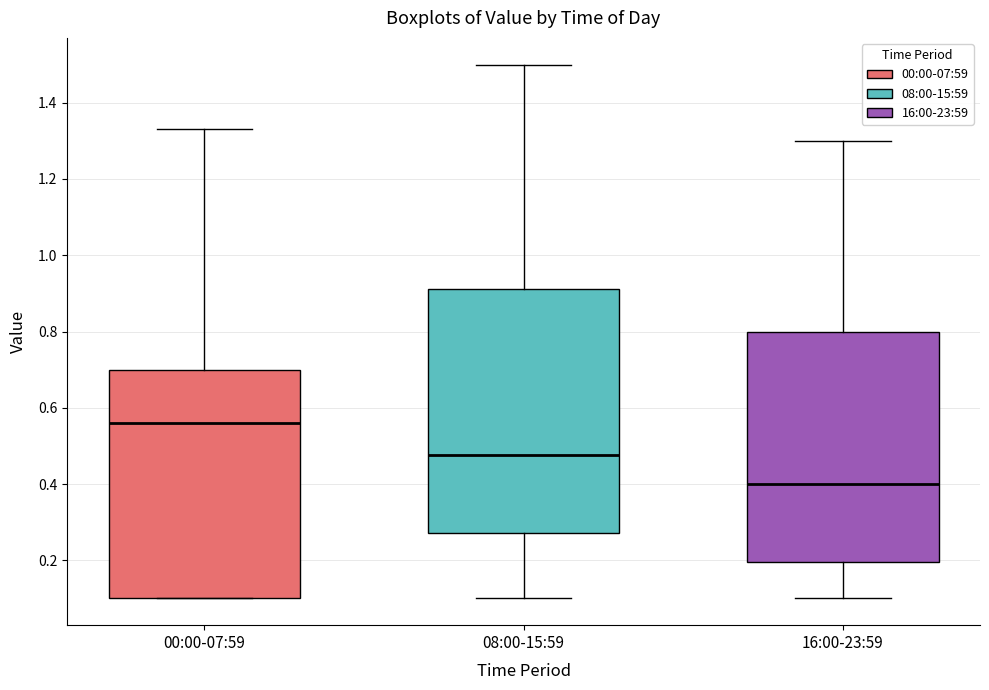

Which box's median line is the lowest?

16:00-23:59